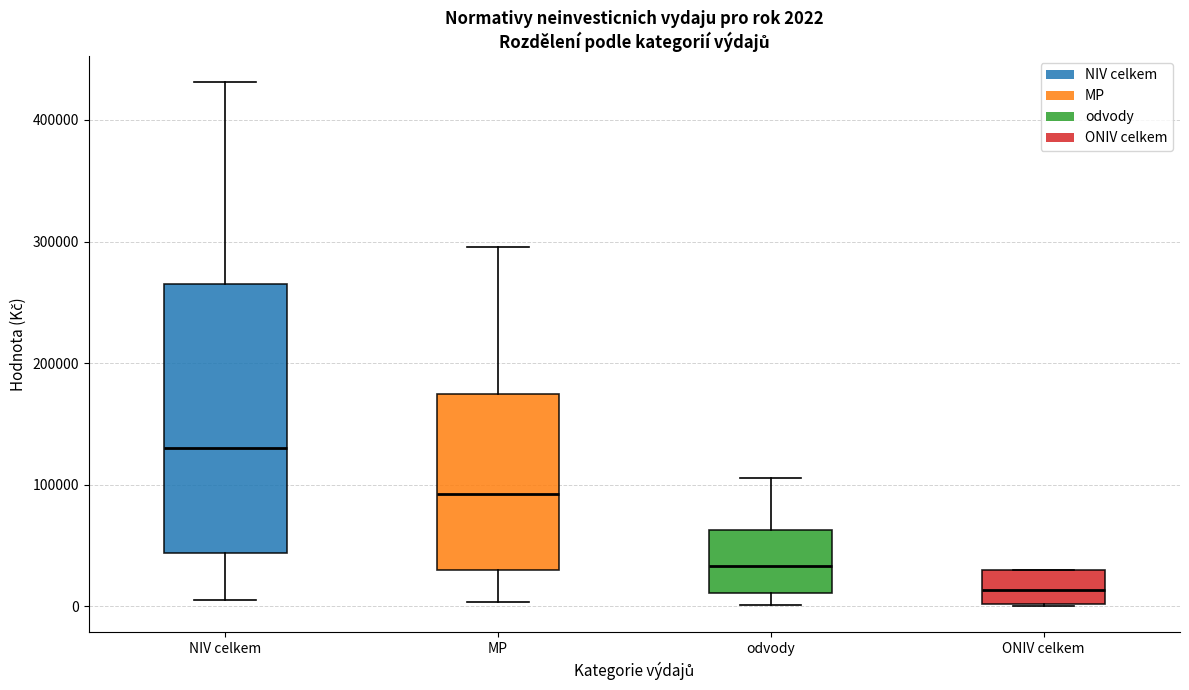

Which box is the tallest, from its lower edge to its upper edge?

NIV celkem